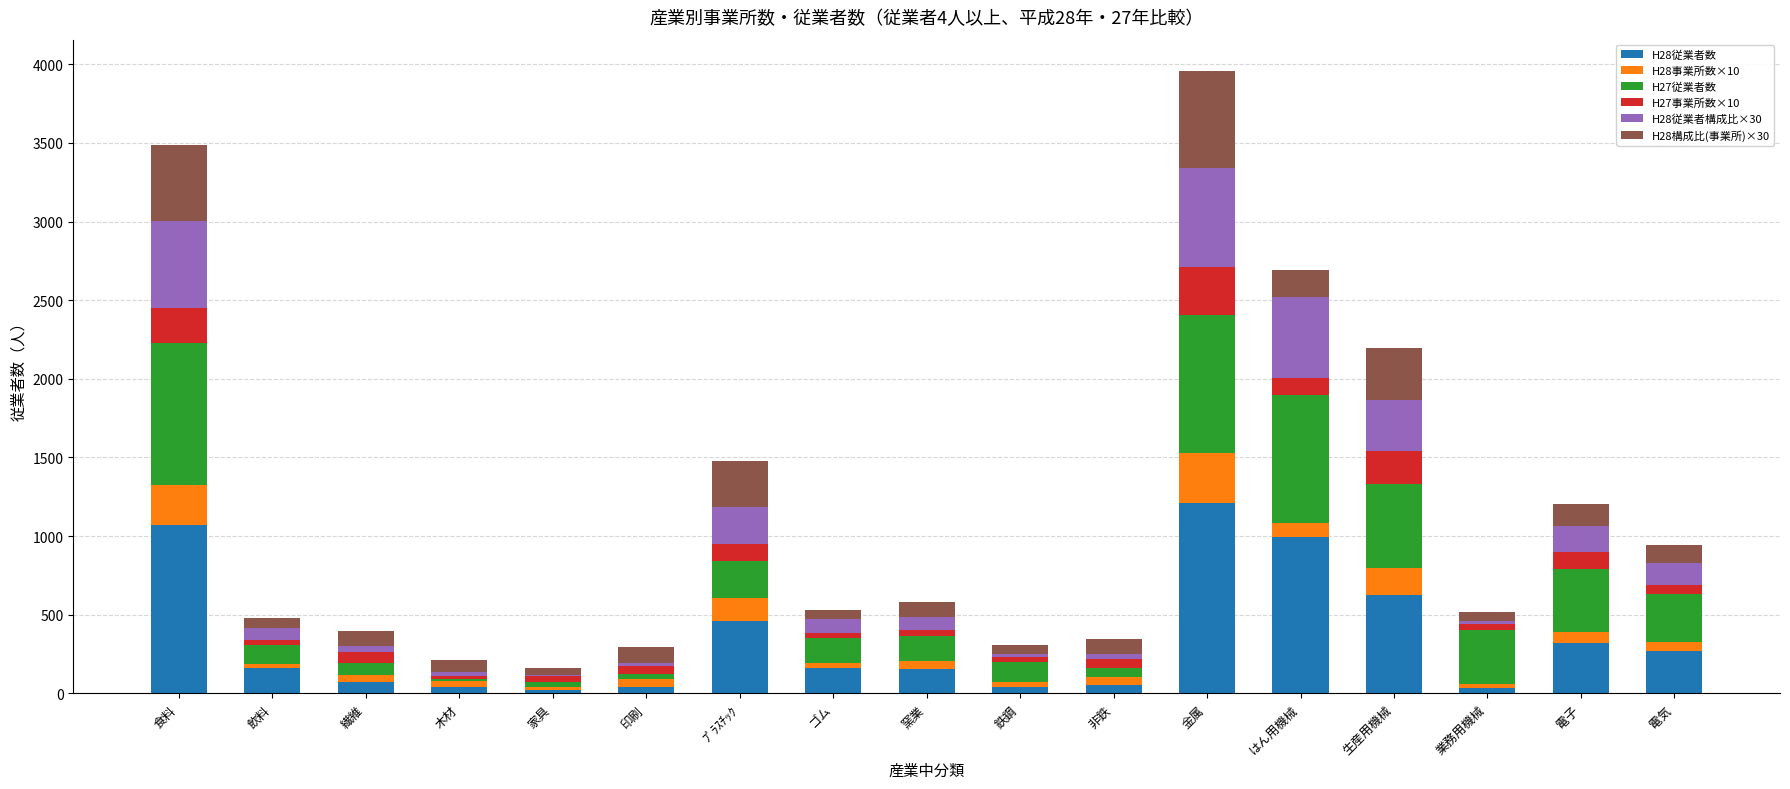

What is the total value across all series at 食料?

3488.4